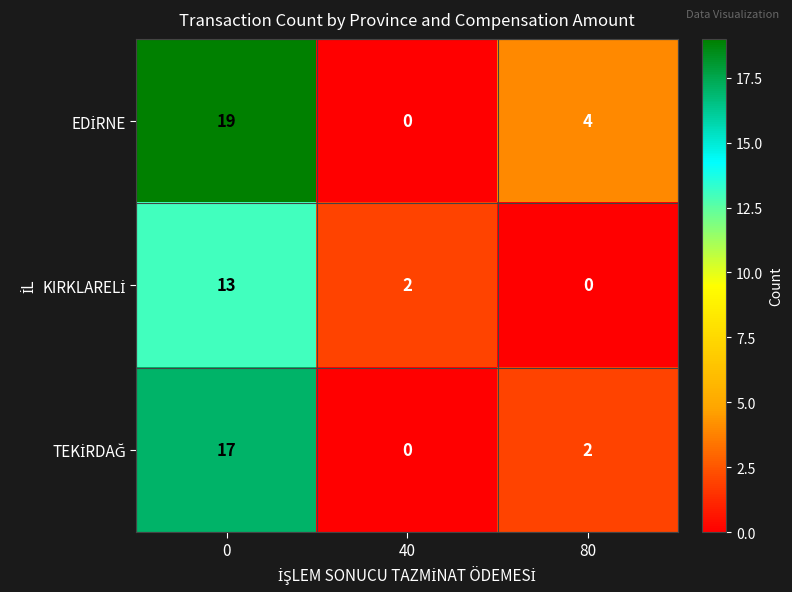

What is the total value across all series at 40?

2